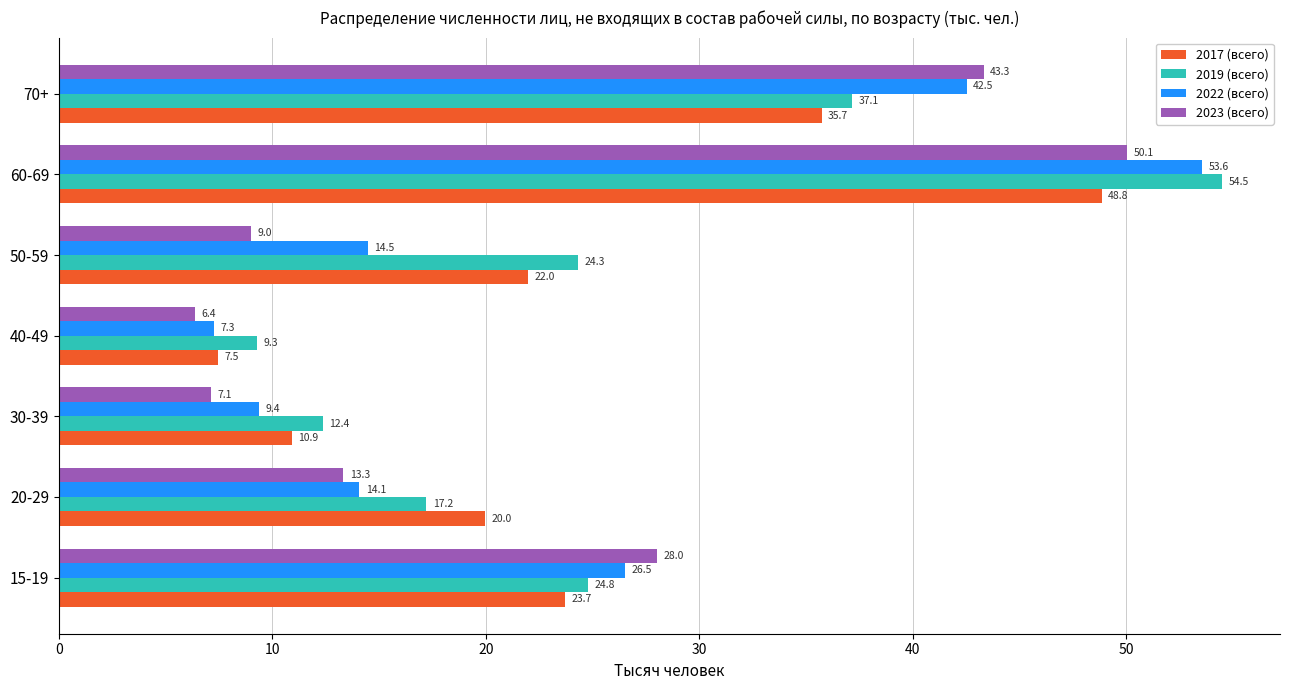

Which series has the largest range (max minus min)?

2022 (всего)